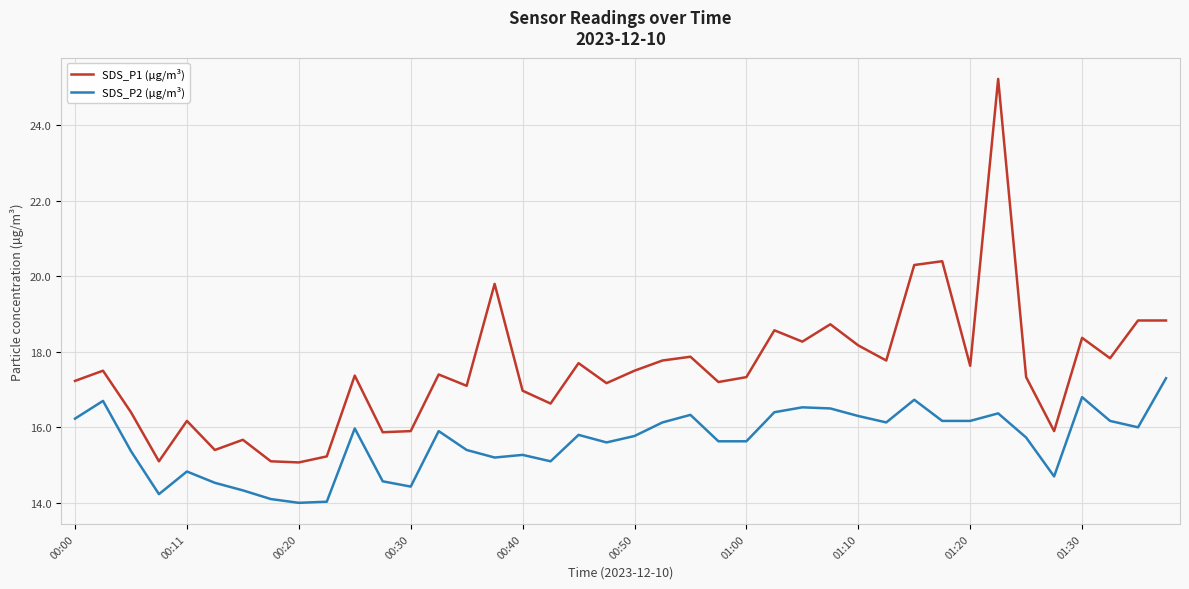

What is the smallest value displayed?

14.0